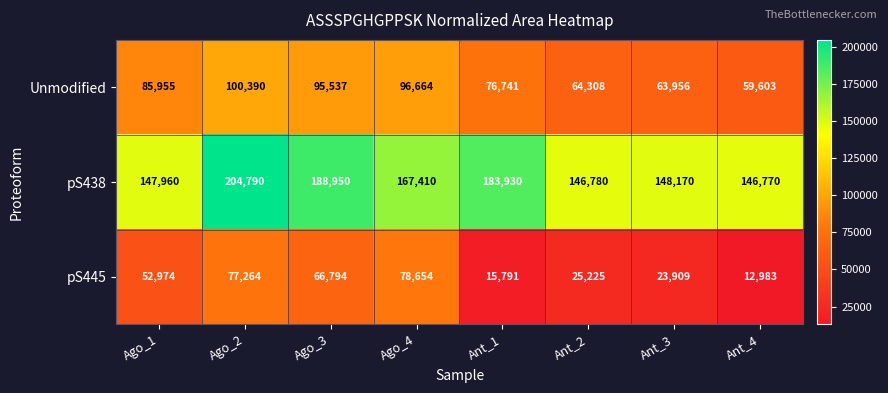

What is the total value across all series at Ago_4?

342728